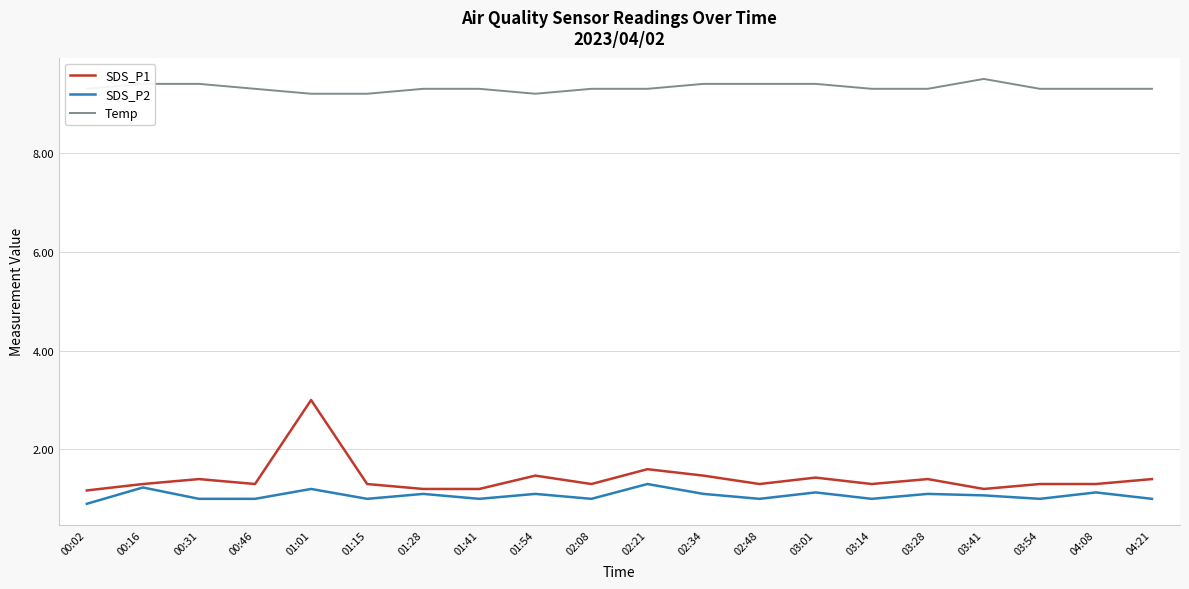

True or false: SDS_P1 has more than 1 interior local peaks.

True